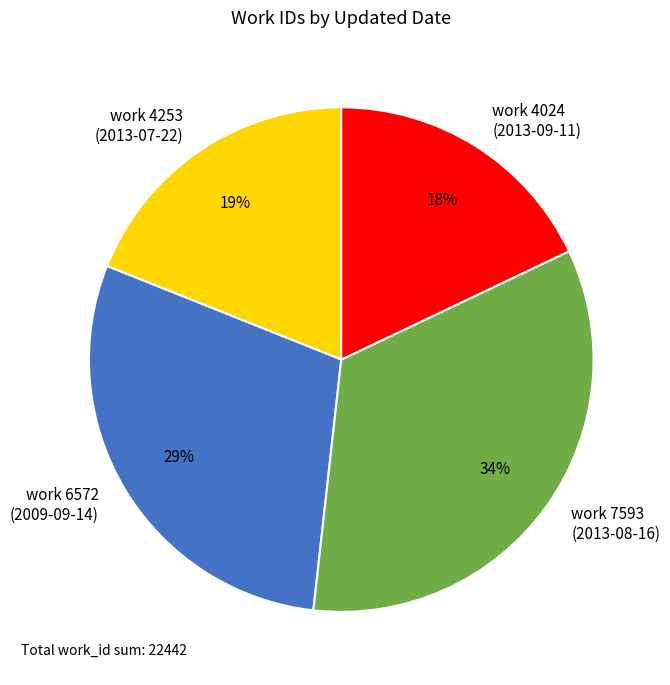

How many segments does this pie chart have?

4